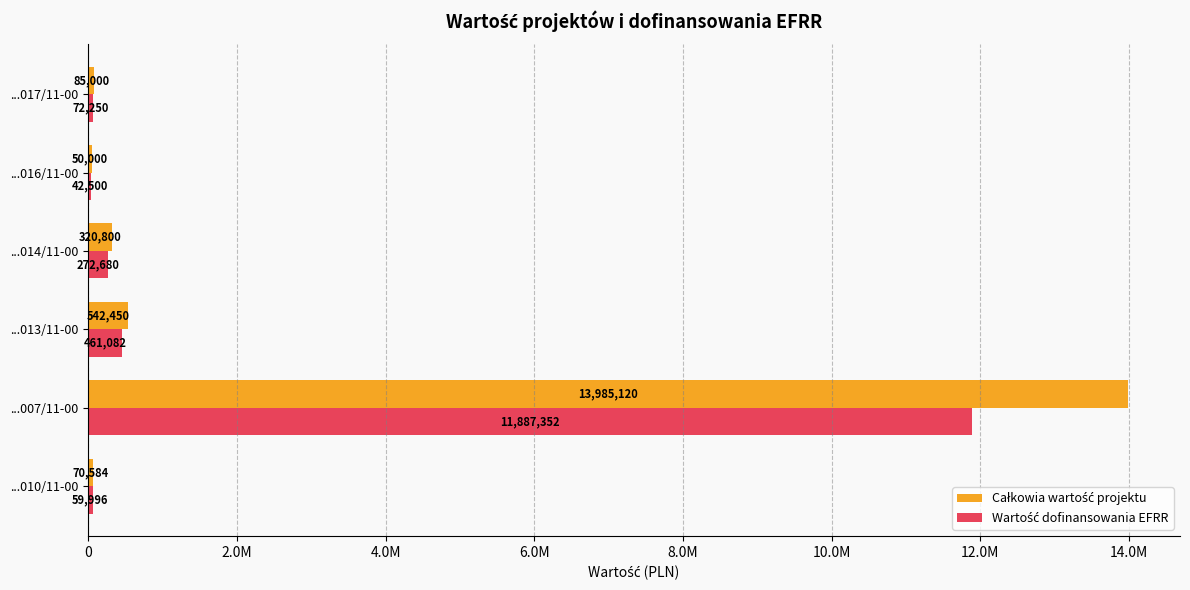

At how many categories does at least one series exceed 1423536?

1